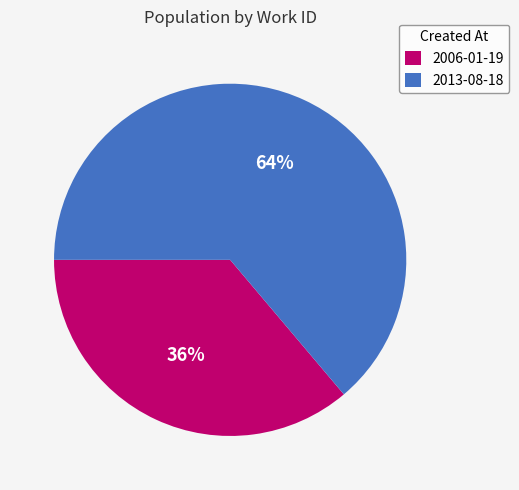

The 2013-08-18 slice represents 69% of the pie. True or false?

False